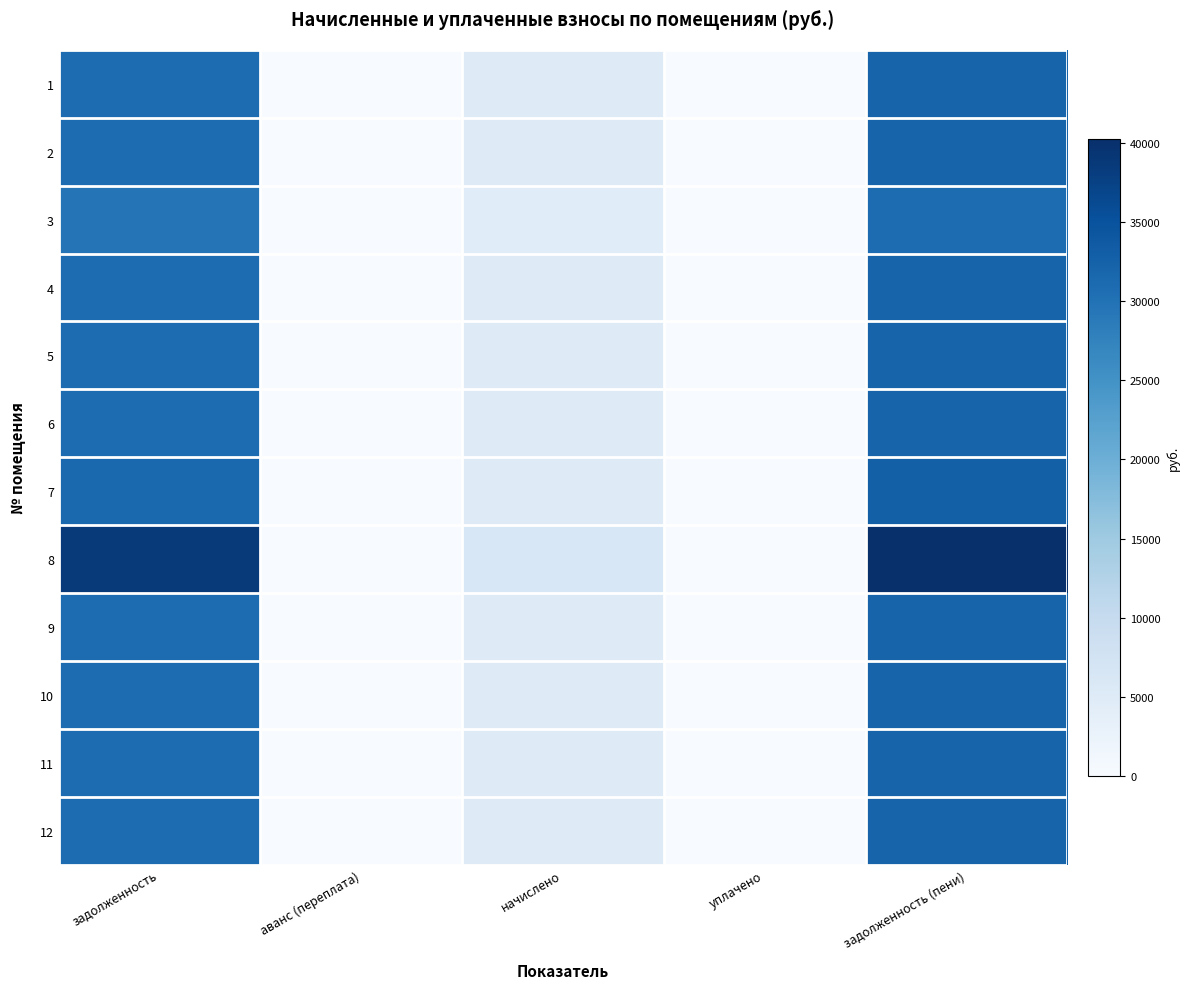

Between начислено and уплачено, which series saw the biggest shift?

8